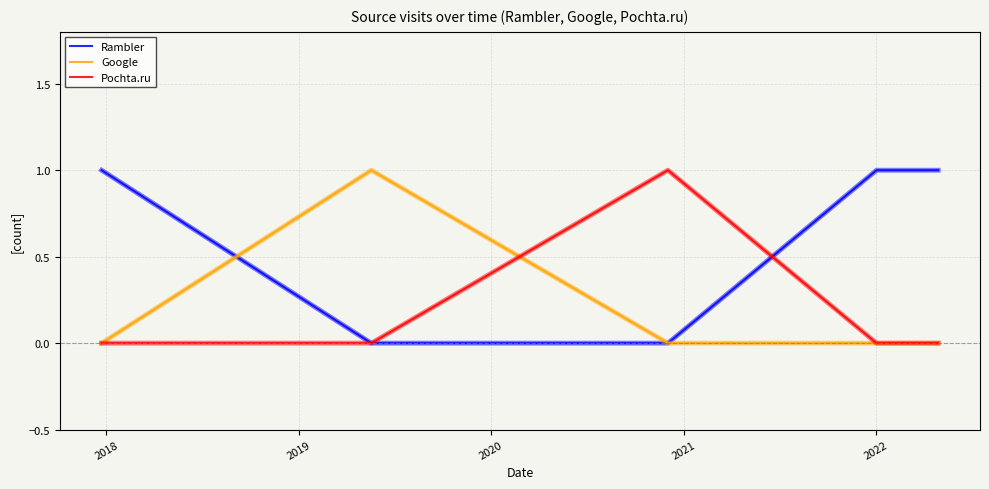

Which series has the largest total across all categories?

Rambler